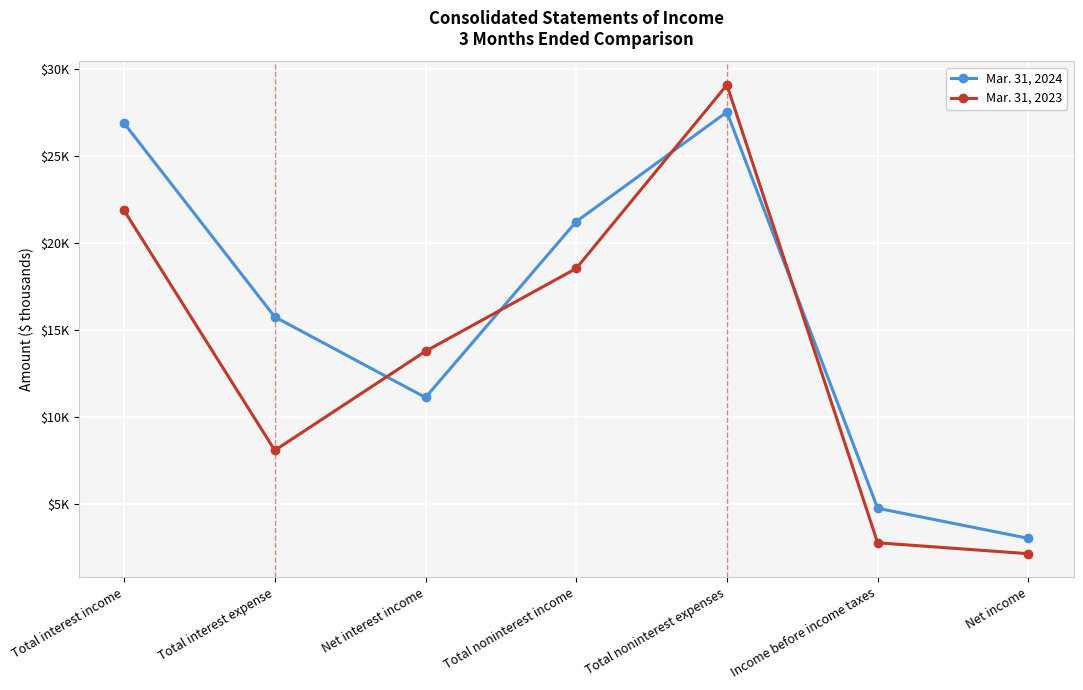

Does the chart have visible grid lines?

Yes